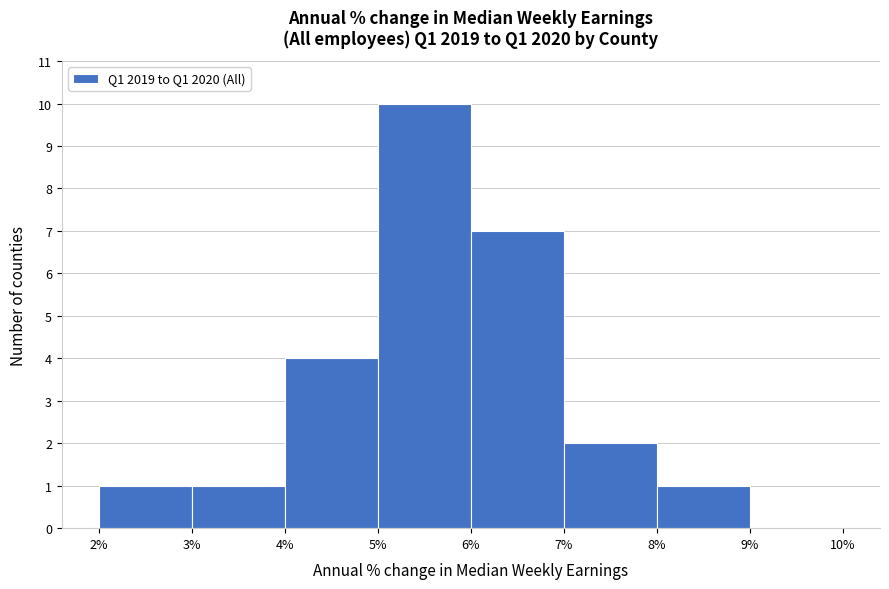

Reading left to right, transcribe this chart: for each bar, give the range it covers on the x-axis and its height. The values are not printed on the chart, so give them approximately, as read against the axis.

2% to 3%: 1
3% to 4%: 1
4% to 5%: 4
5% to 6%: 10
6% to 7%: 7
7% to 8%: 2
8% to 9%: 1
9% to 10%: 0